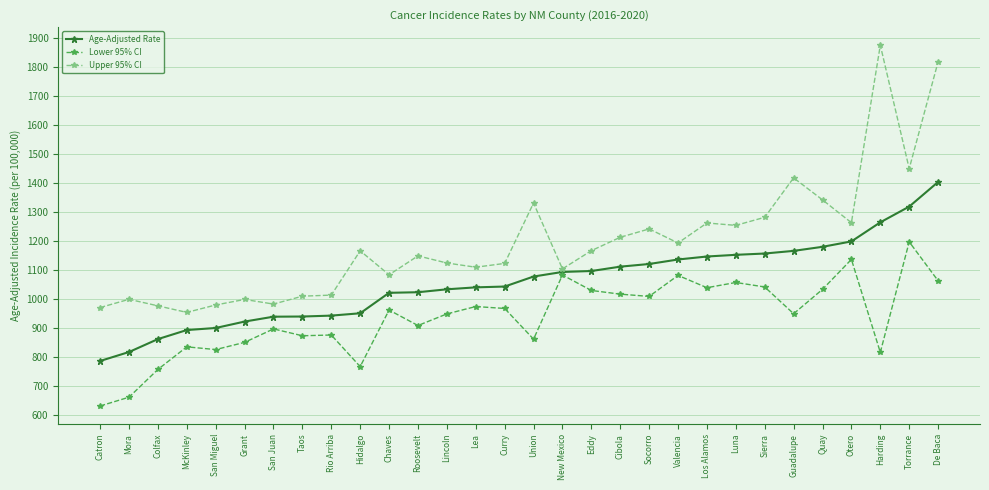

The Age-Adjusted Rate series shows 485.1 at Otero. True or false?

False